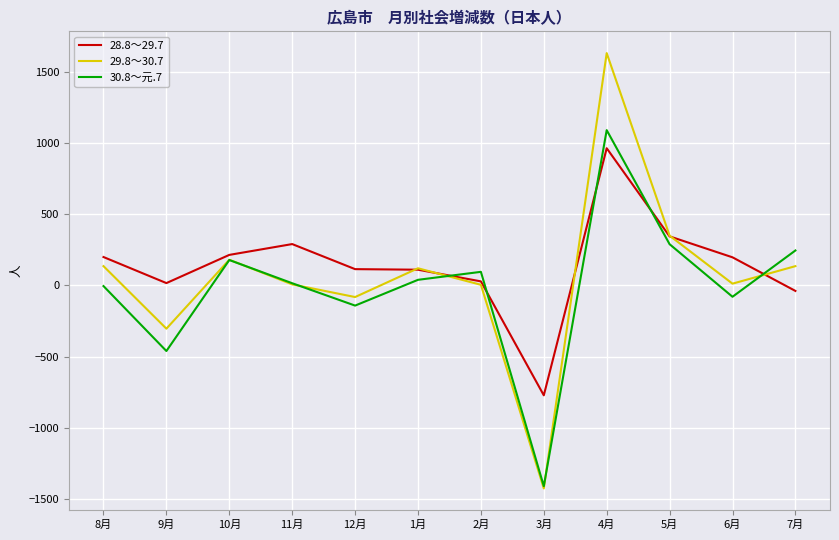

What is the lowest value of the 29.8～30.7 series?

-1426